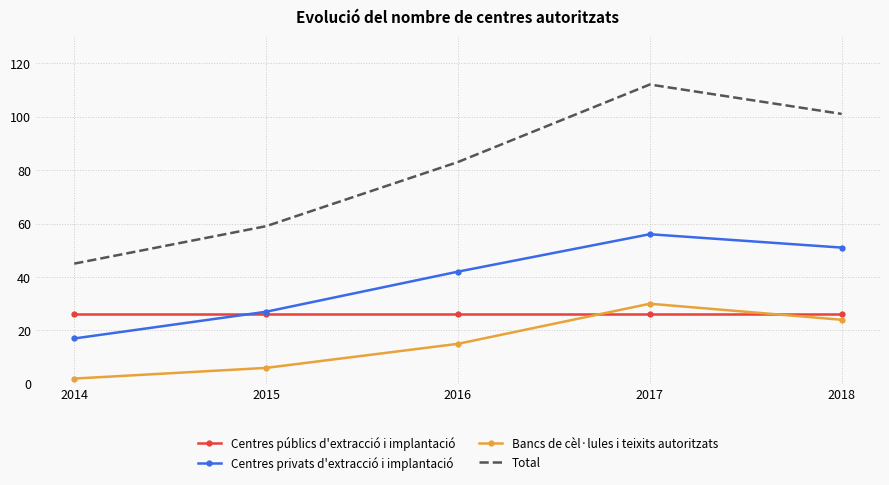

How many interior local peaks does the Bancs de cèl·lules i teixits autoritzats series have?

1